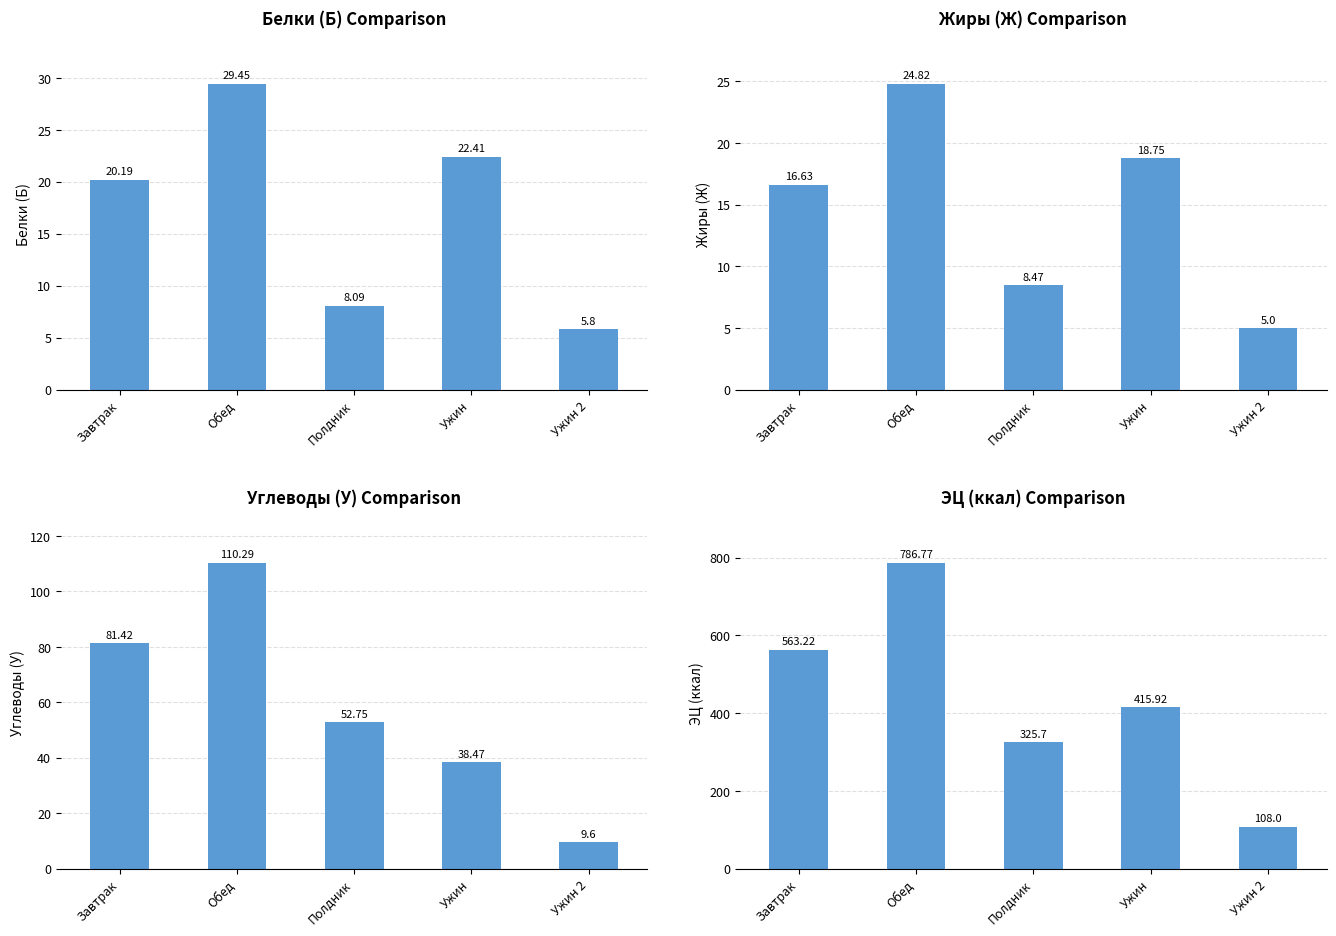

How many values in the Жиры (Ж) series are below 16?

2